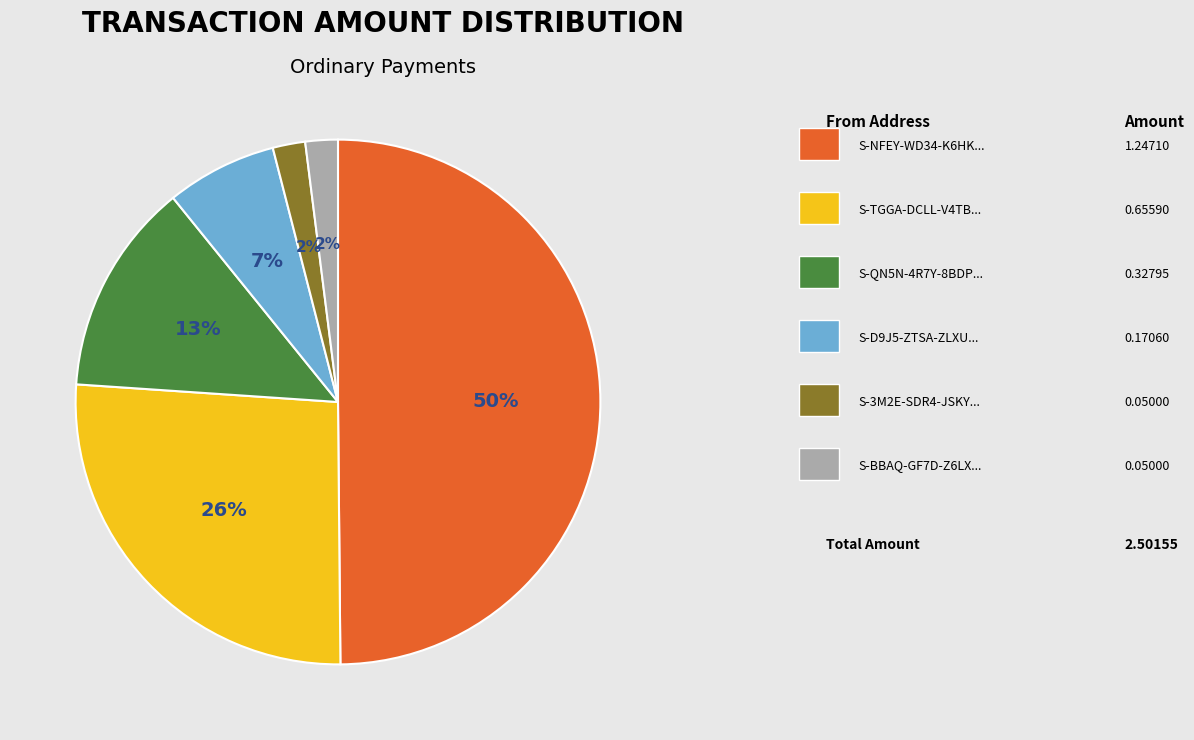

To the nearest percent, what is the difference between the largest and smallest slice percentages?

48%